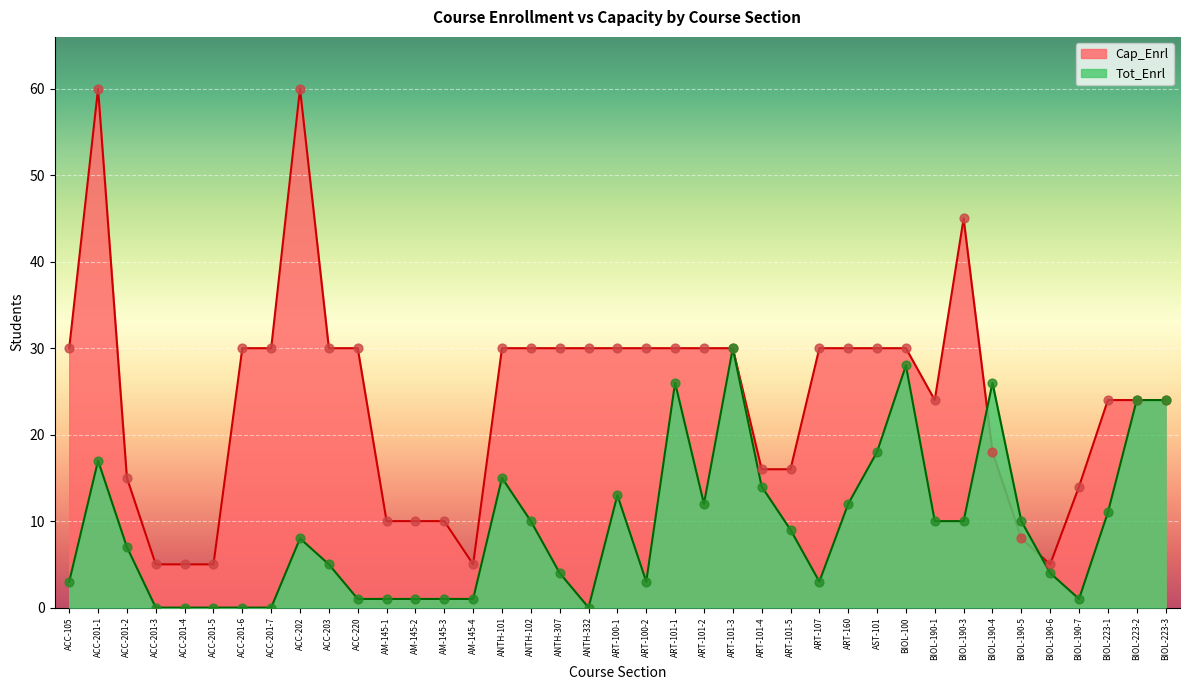

At which category is the sum across all series the highest?

ACC-201-1